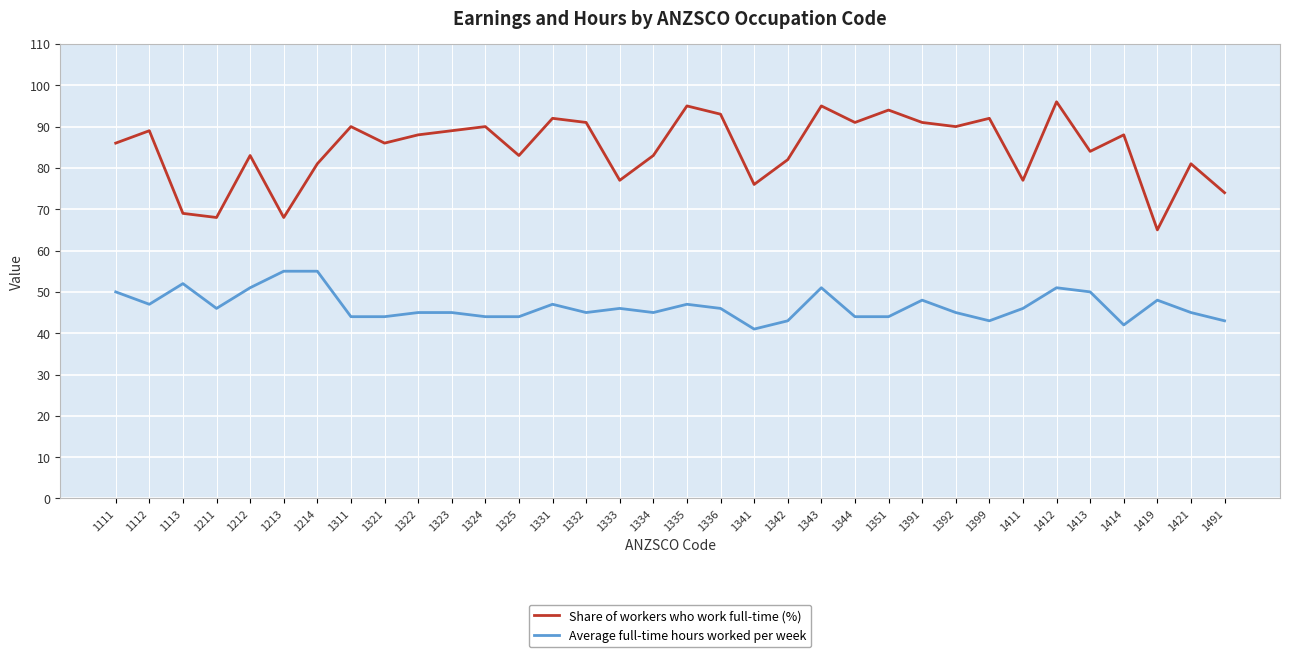

What is the difference between the second highest and second lowest values in the Share of workers who work full-time (%) series?

27